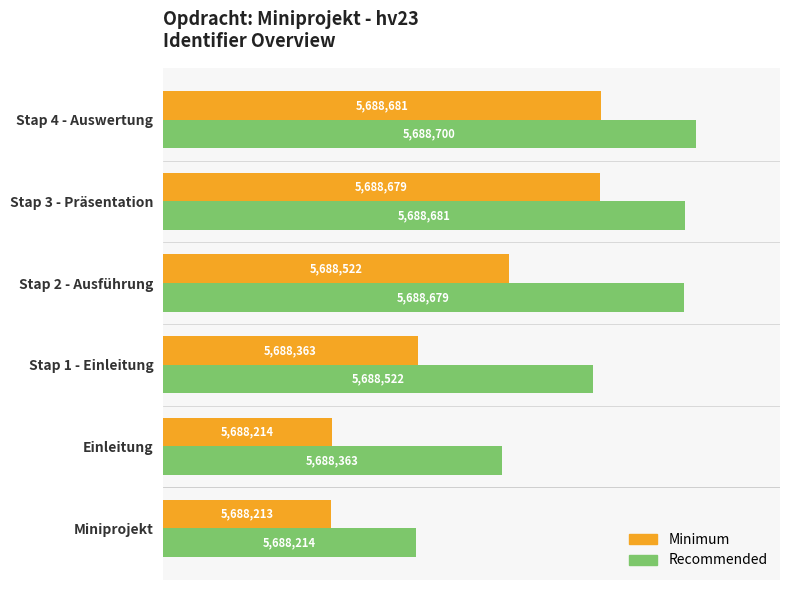

At how many categories does at least one series exceed 0?

6